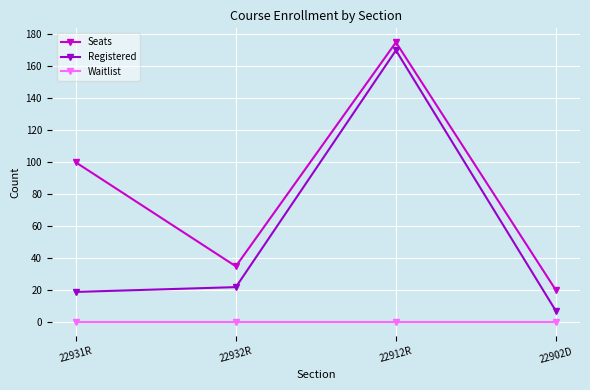

What is the label of the 4th point from the left?

22902D